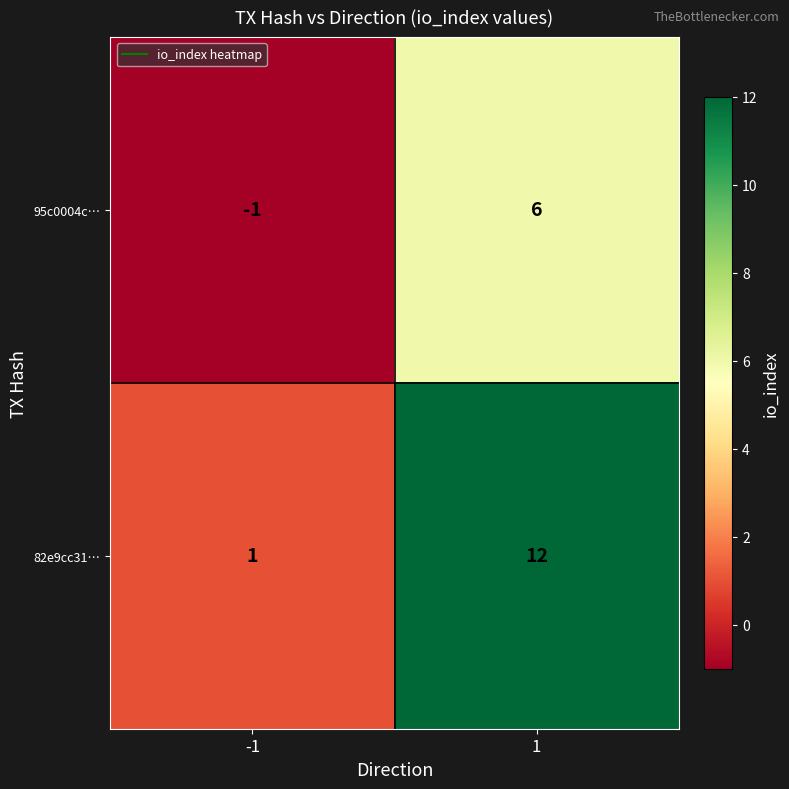

At which category is the sum across all series the highest?

1